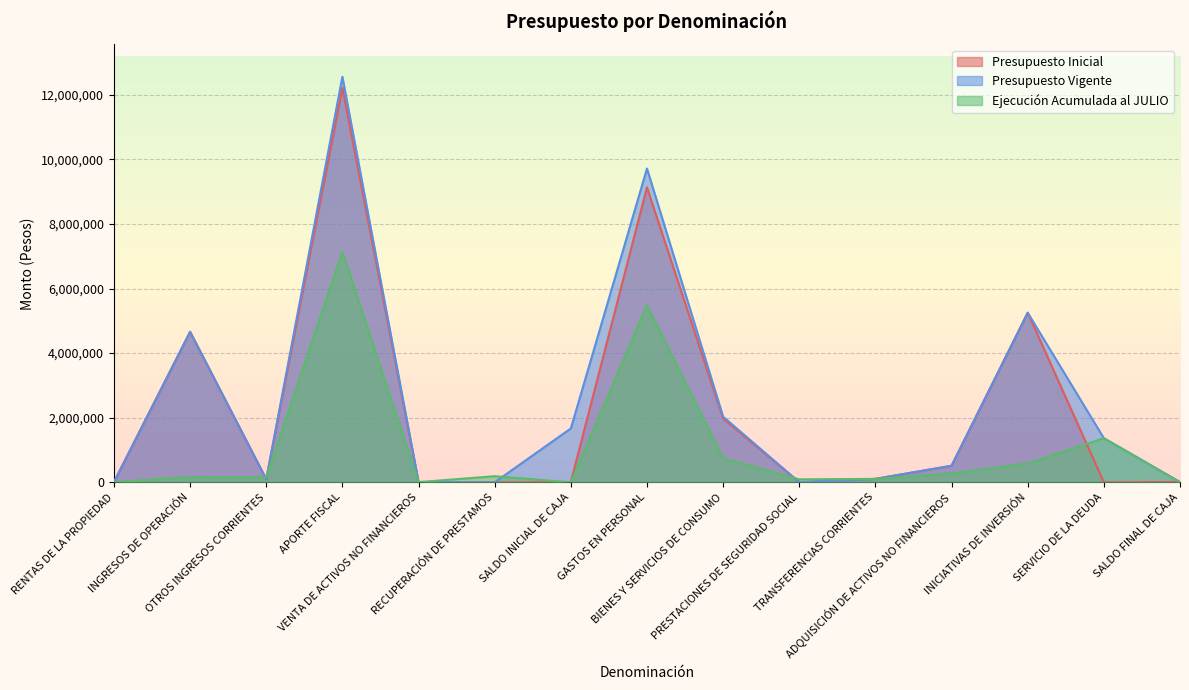

Between TRANSFERENCIAS CORRIENTES and SALDO INICIAL DE CAJA, which is larger?

TRANSFERENCIAS CORRIENTES